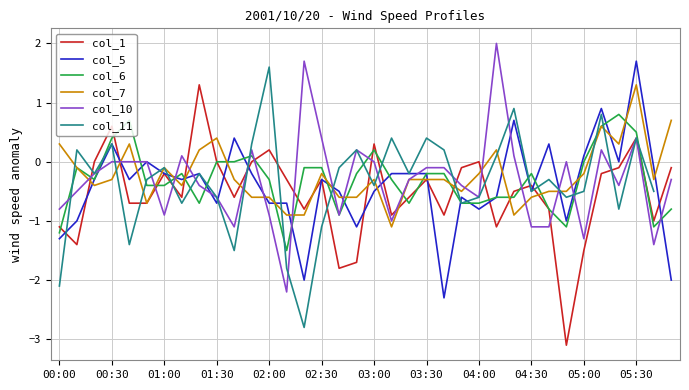

At which label does col_10 reach its minimum?

13